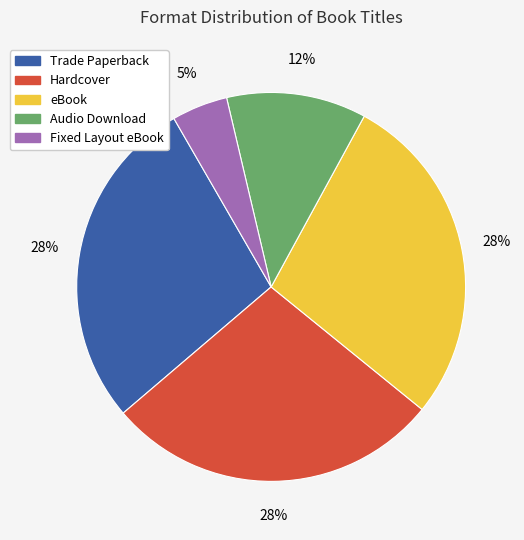

True or false: Trade Paperback accounts for 28% of the total.

True